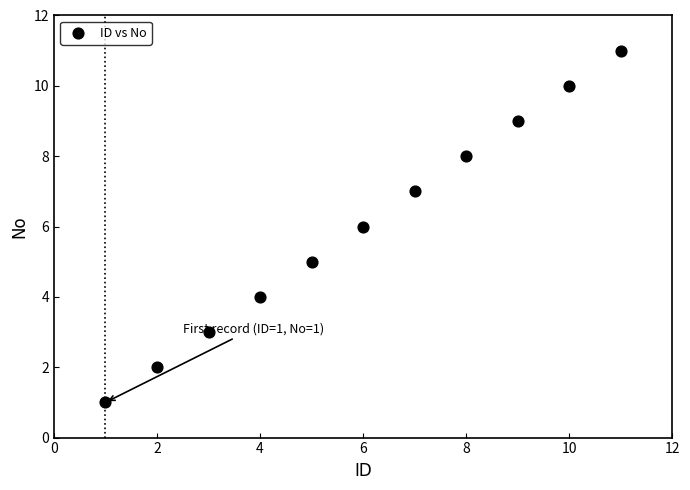

What is the range of Y values (max minus min)?

10